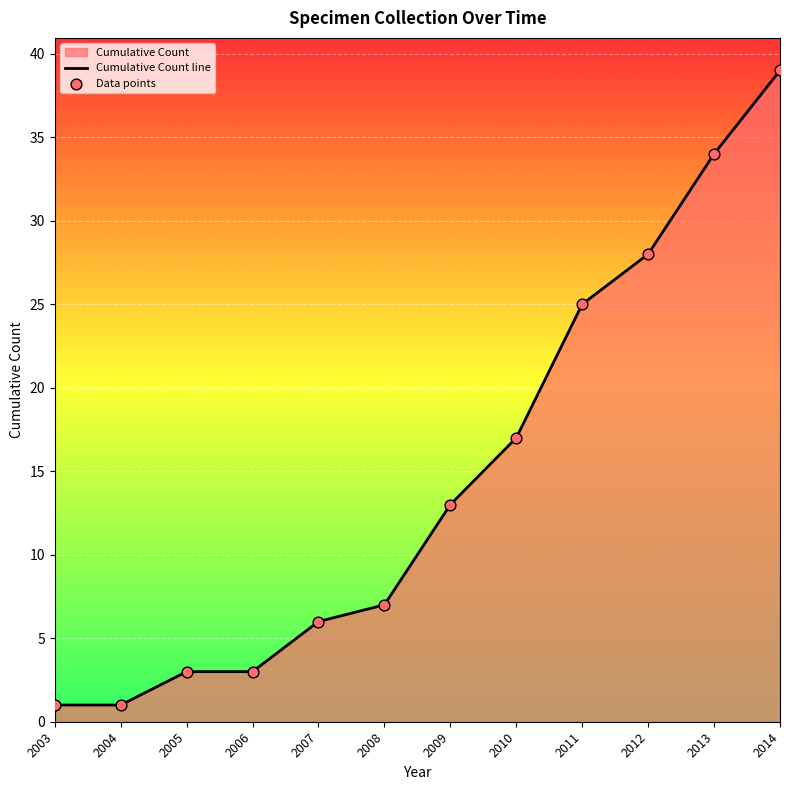

Which series reaches the maximum Y coordinate?

Cumulative Count line